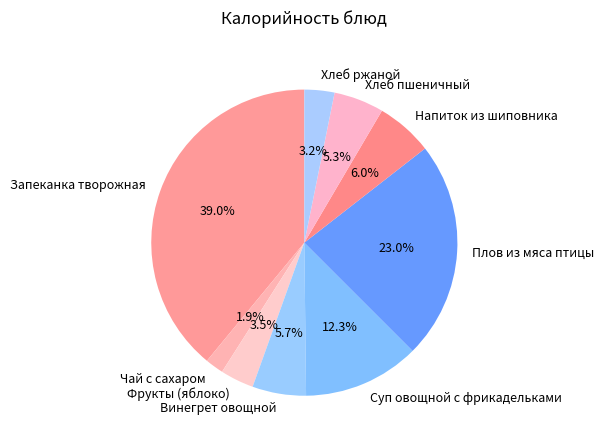

What is the ratio of the value at Хлеб пшеничный to the value at Винегрет овощной?

0.9